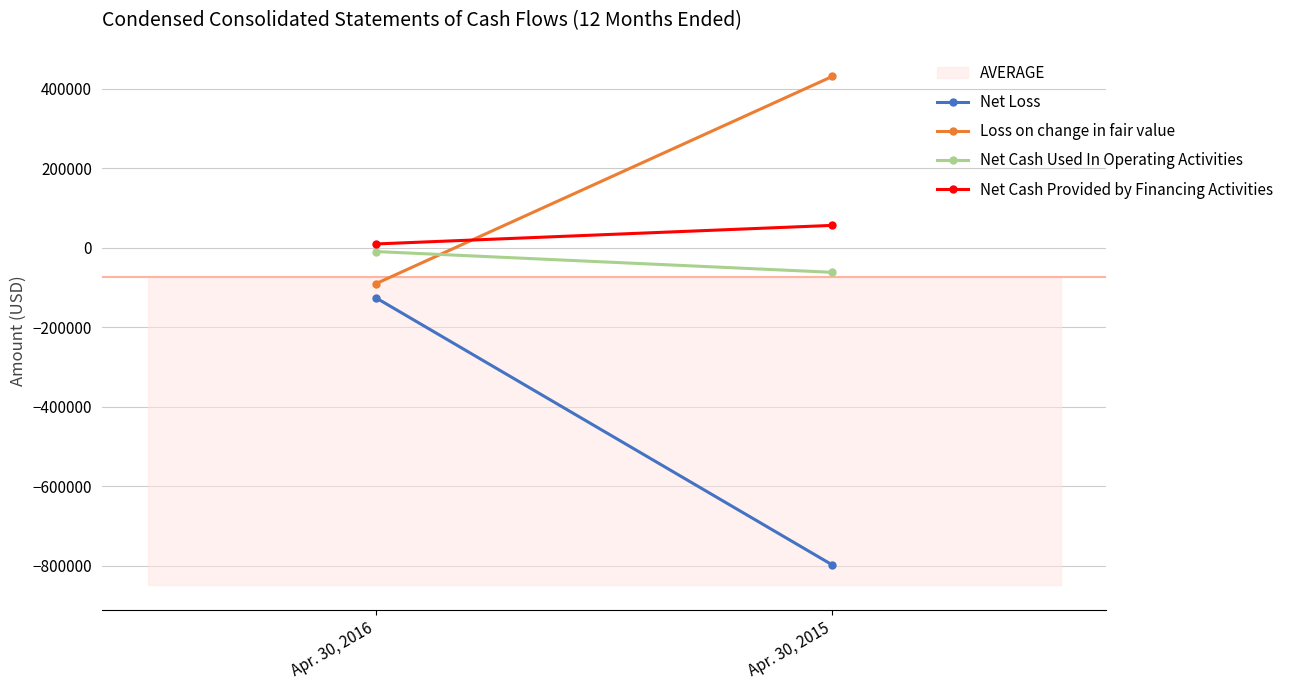

Where is Net Cash Provided by Financing Activities nearest to the value 33071?

Apr. 30, 2016